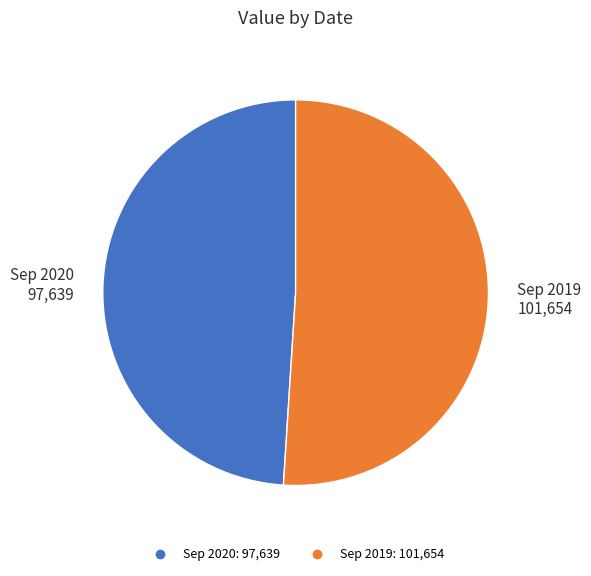

Combined, do Sep 2019 and Sep 2020 account for over 50%?

Yes